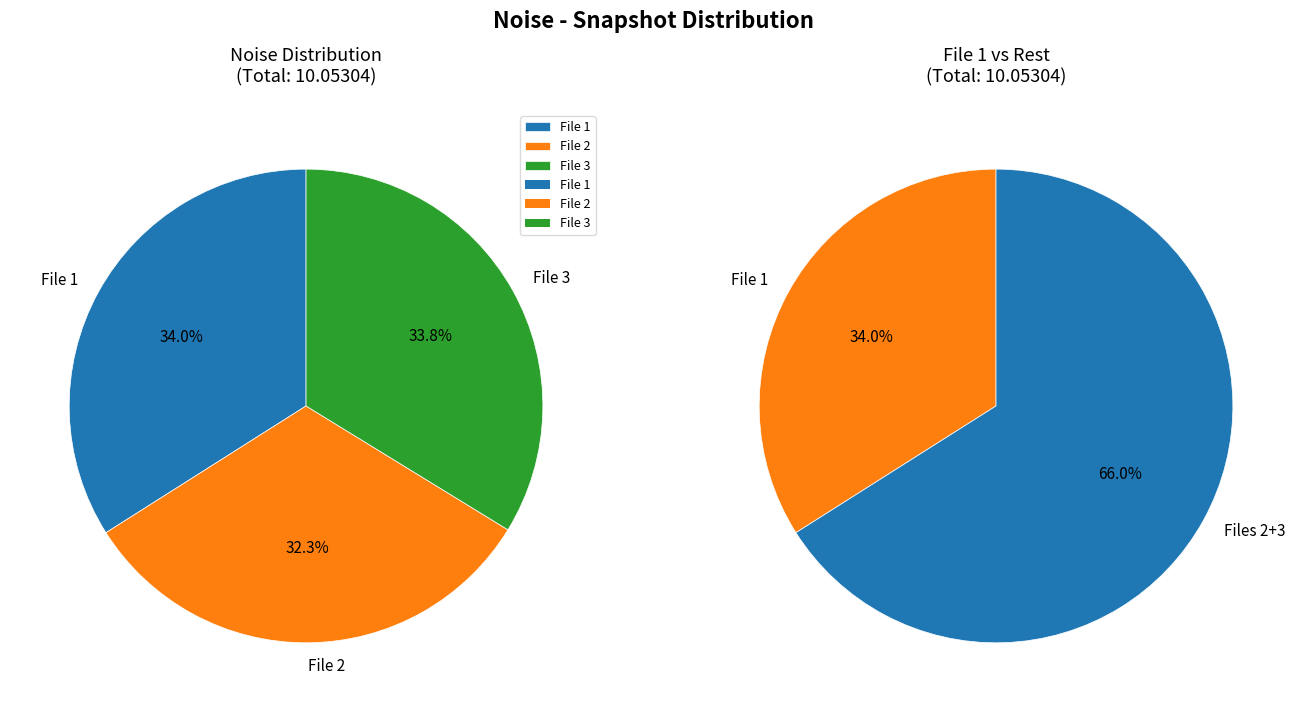

The 20160604185938457_SVAKOV-R7_snap.fits slice represents 34% of the pie. True or false?

True